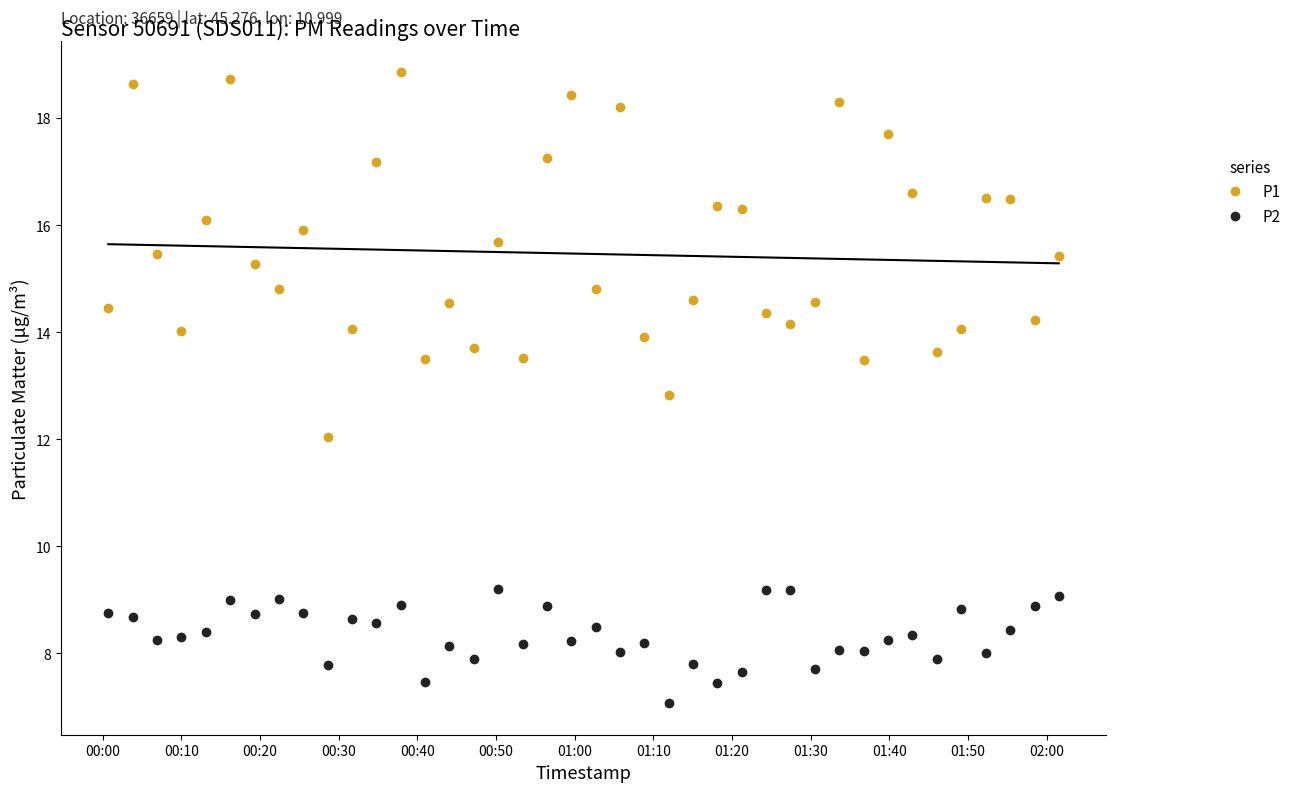

Which series has the widest spread of values?

P1